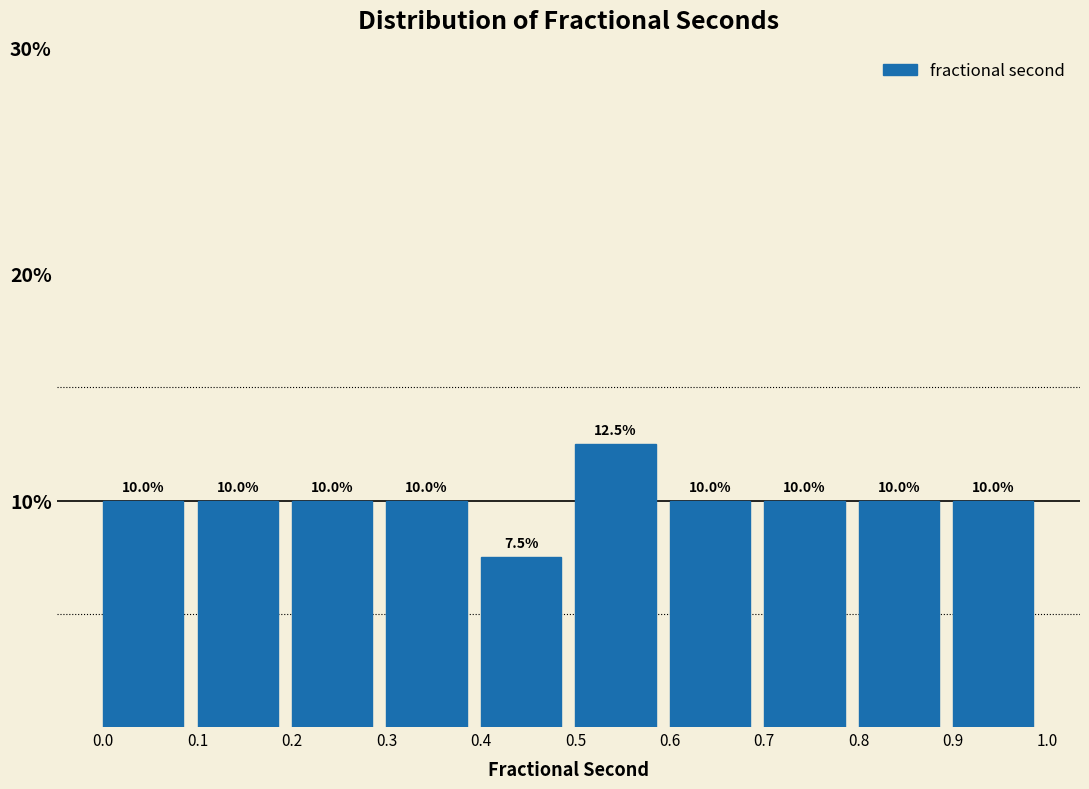

How tall is the bar that spans 0.7 to 0.8 on the x-axis?

10.0